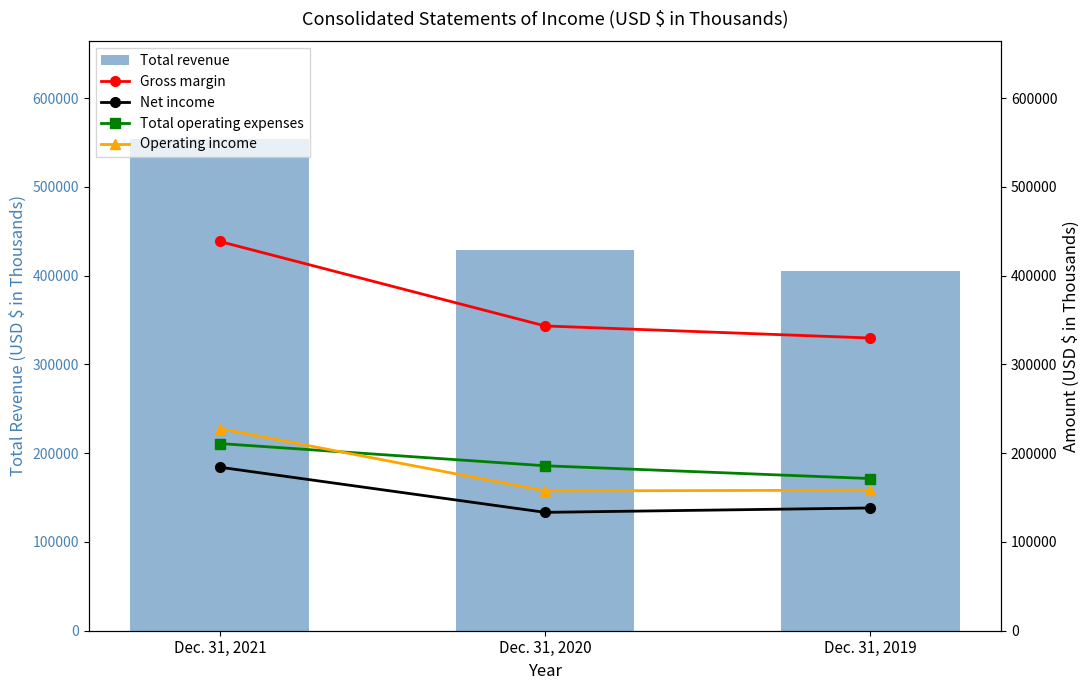

At which label does Total operating expenses first exceed 185863?

Dec. 31, 2021